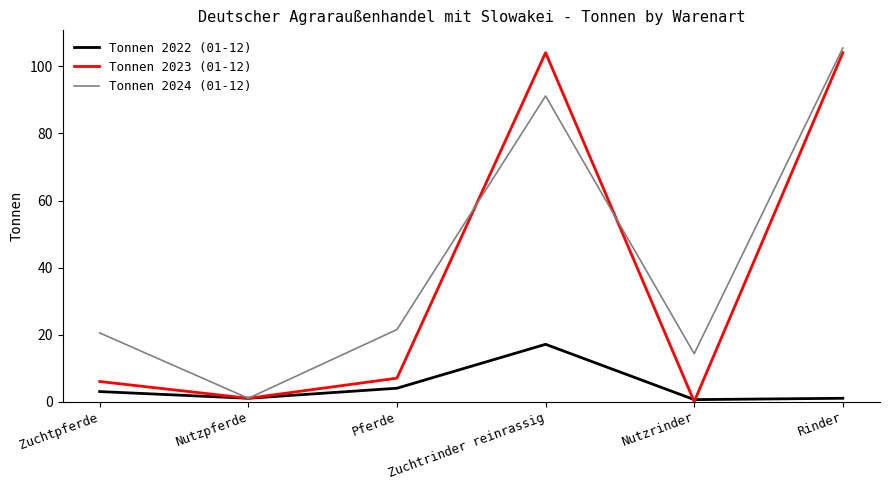

What is the difference between the maximum and second lowest values in the Tonnen 2024 (01-12) series?

91.2